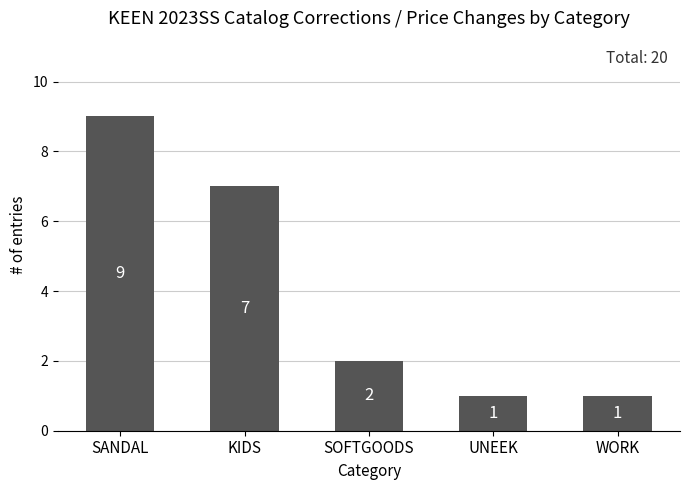

Reading left to right, transcribe all the data shown in this chart.

9	7	2	1	1